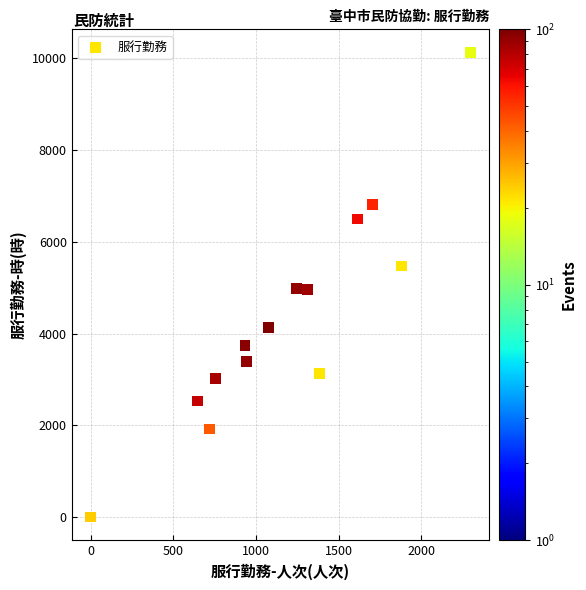

What is the range of Y values (max minus min)?

10124